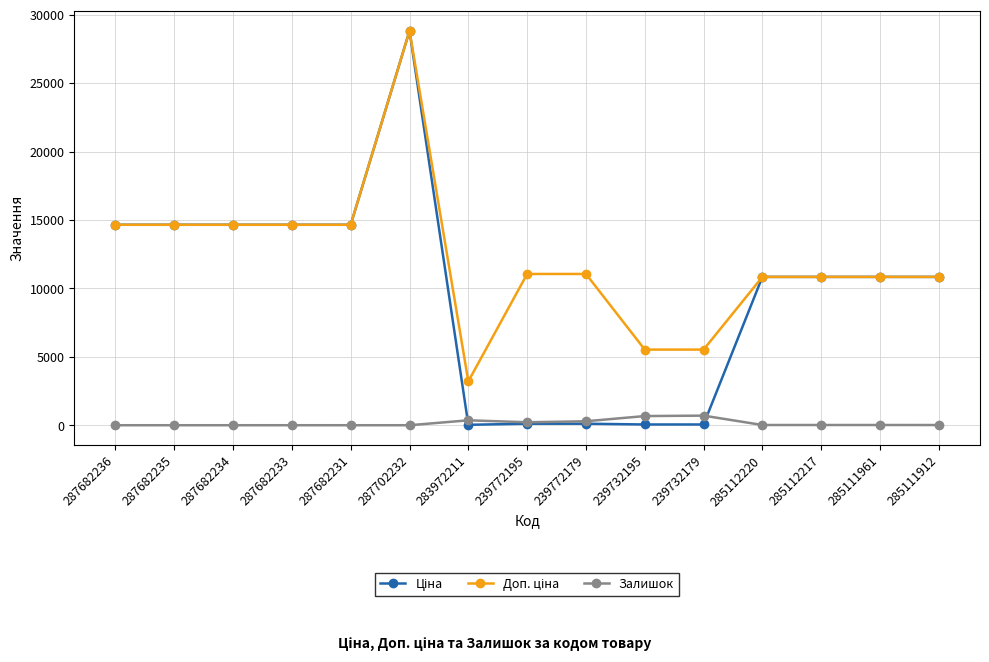

Does the chart display data point markers on the line(s)?

Yes